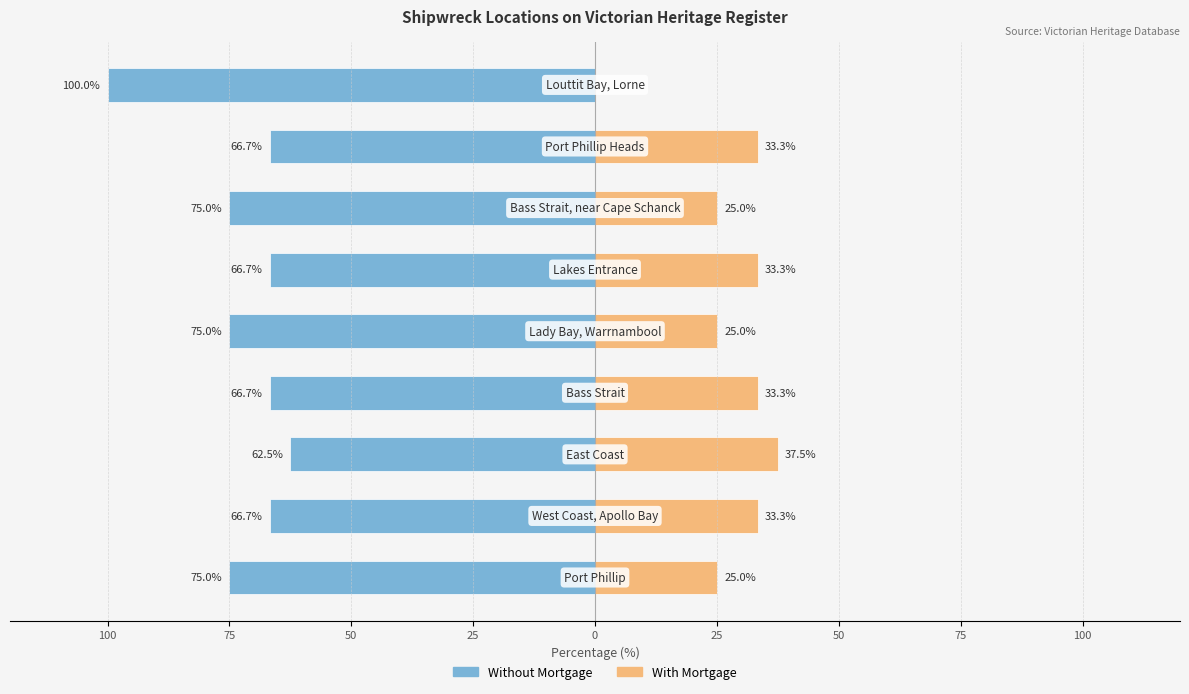

What are all the series names shown in the legend?

Without Mortgage, With Mortgage